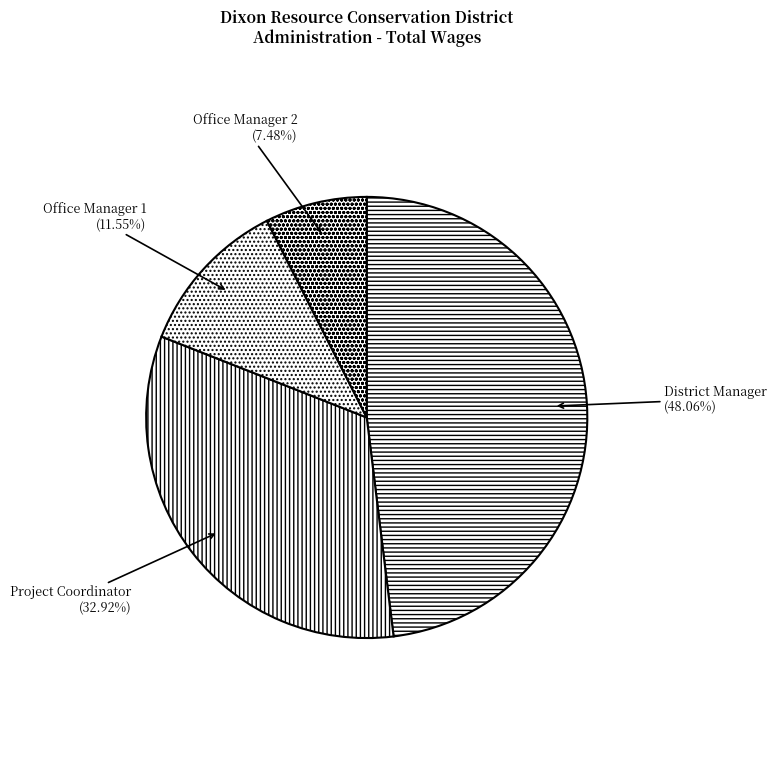

Rank the categories by value from highest to lowest.

District Manager, Project Coordinator, Office Manager 1, Office Manager 2